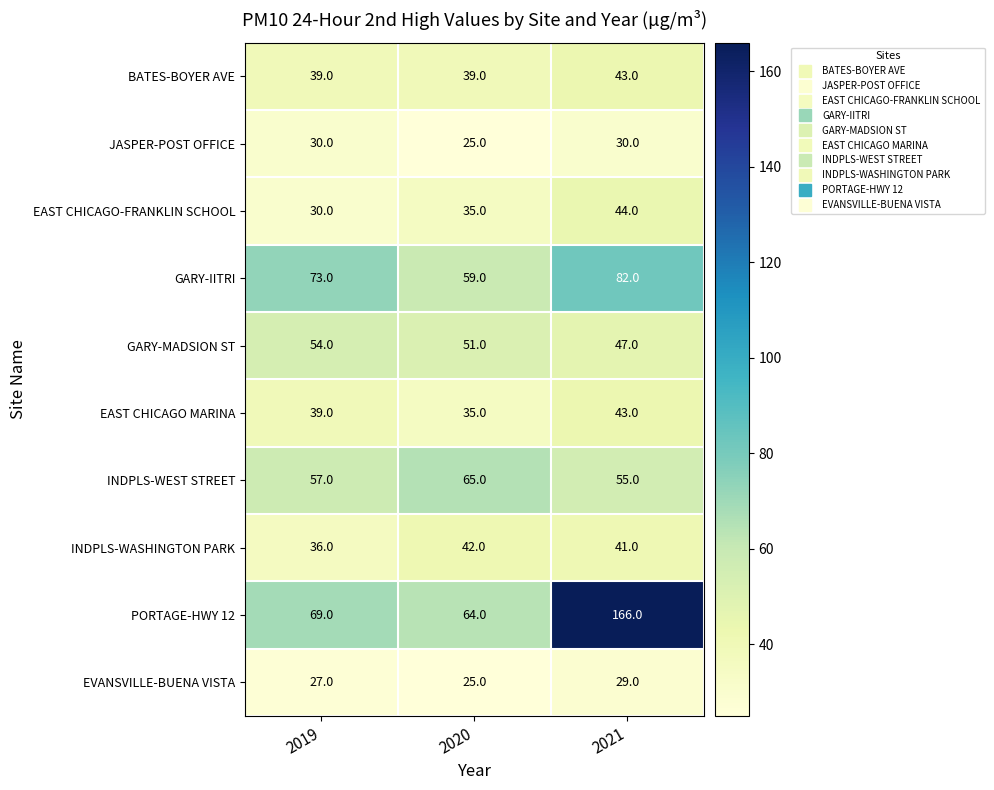

What is the minimum value shown in the chart?

25